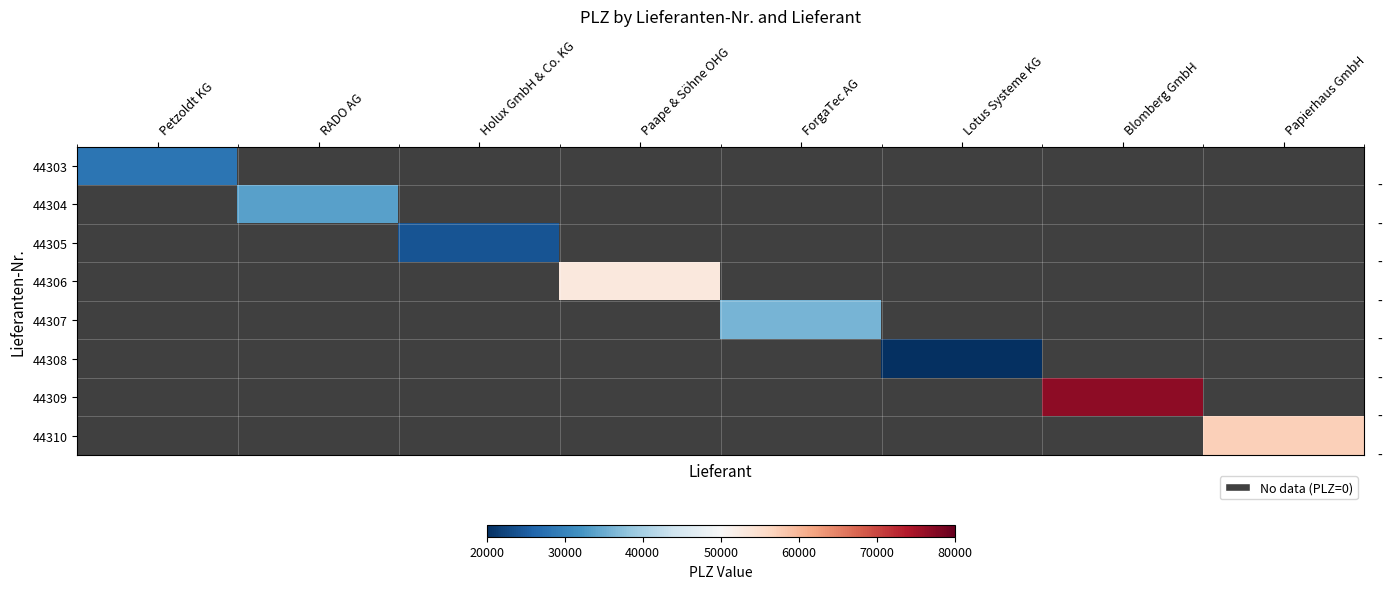

What is the greatest value displayed?

76855.0